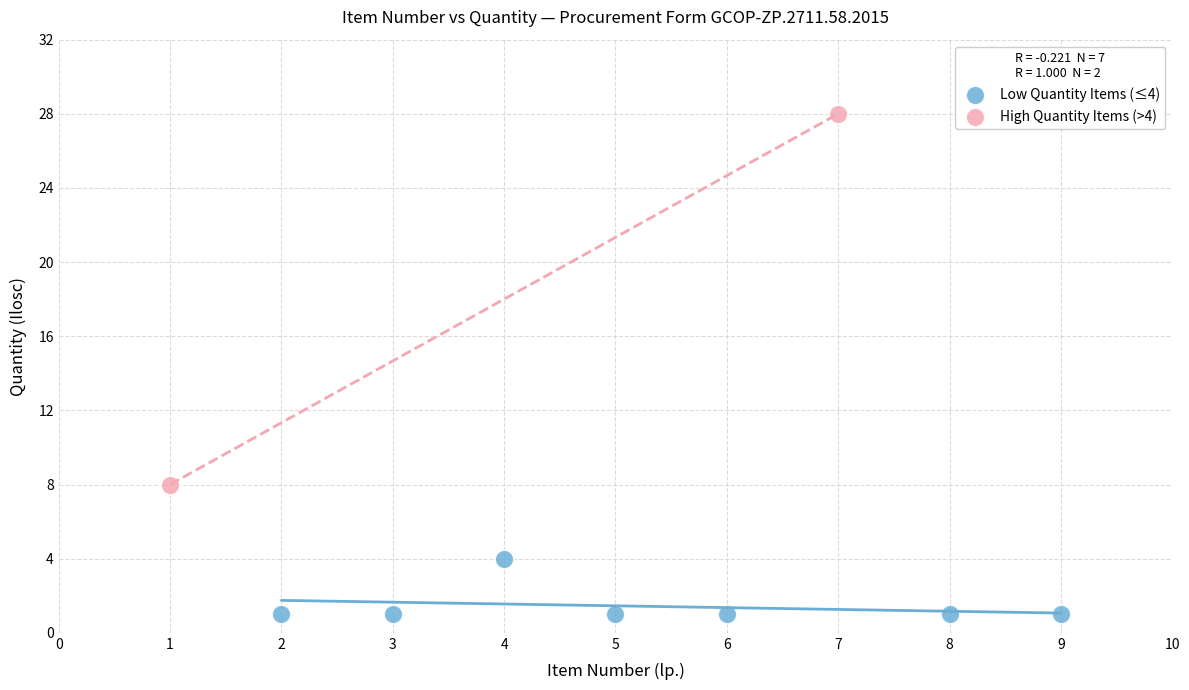

Which series has the widest spread of Y values?

High Quantity Items (>4)